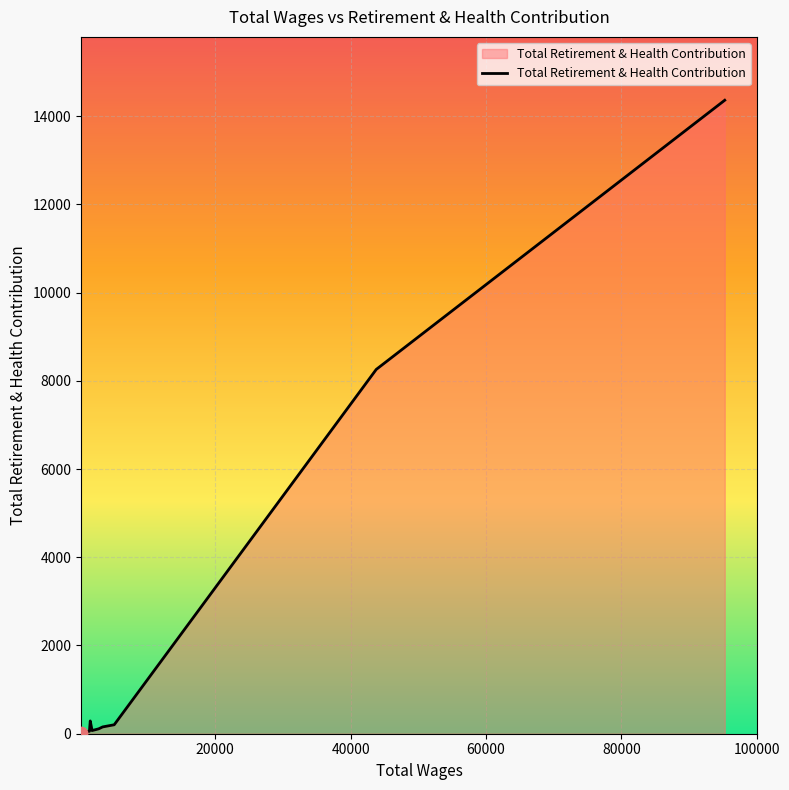

What is the ratio of the value at 1800.0 to the value at 930.0?

1.9